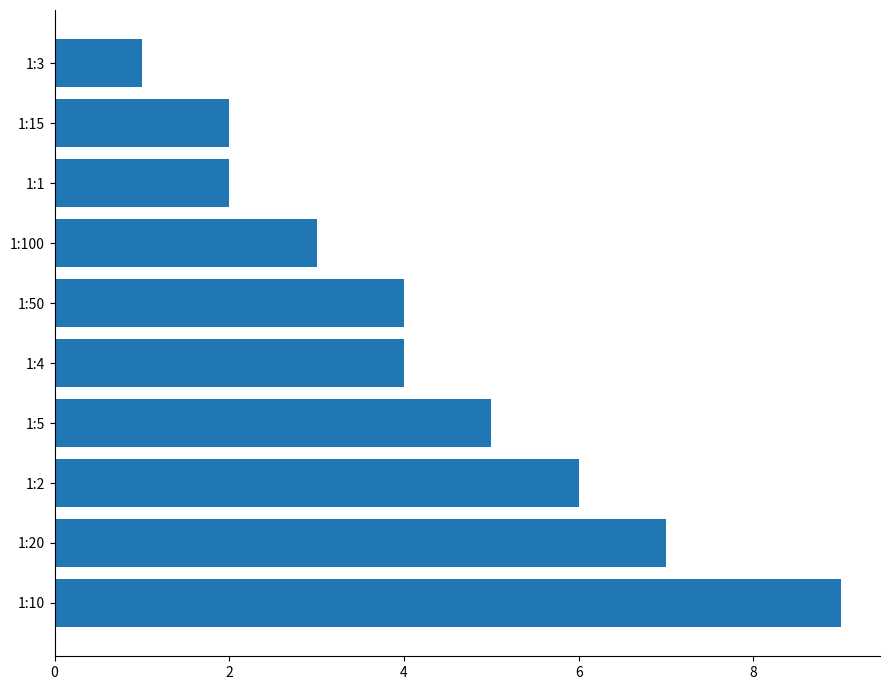

Is it true that the value at 1:10 is 13?

False